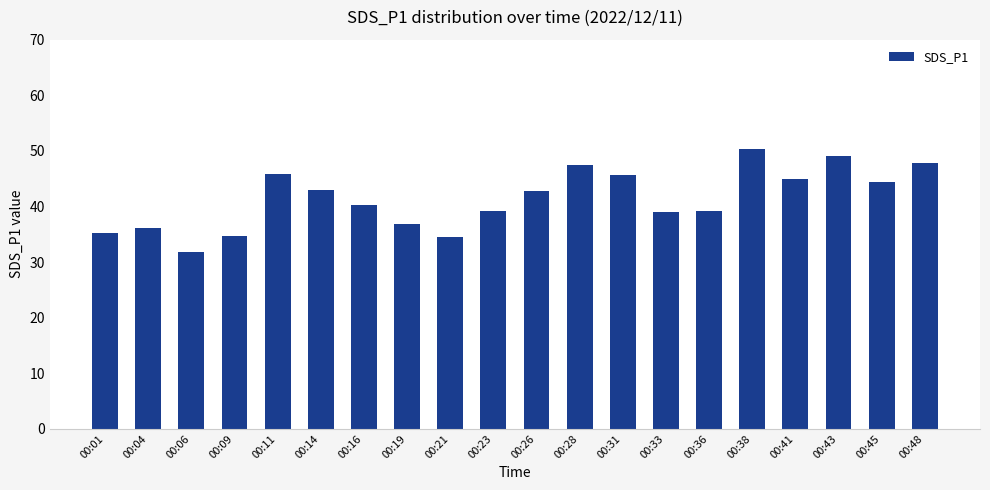

Where does the data first go above 42?

00:11